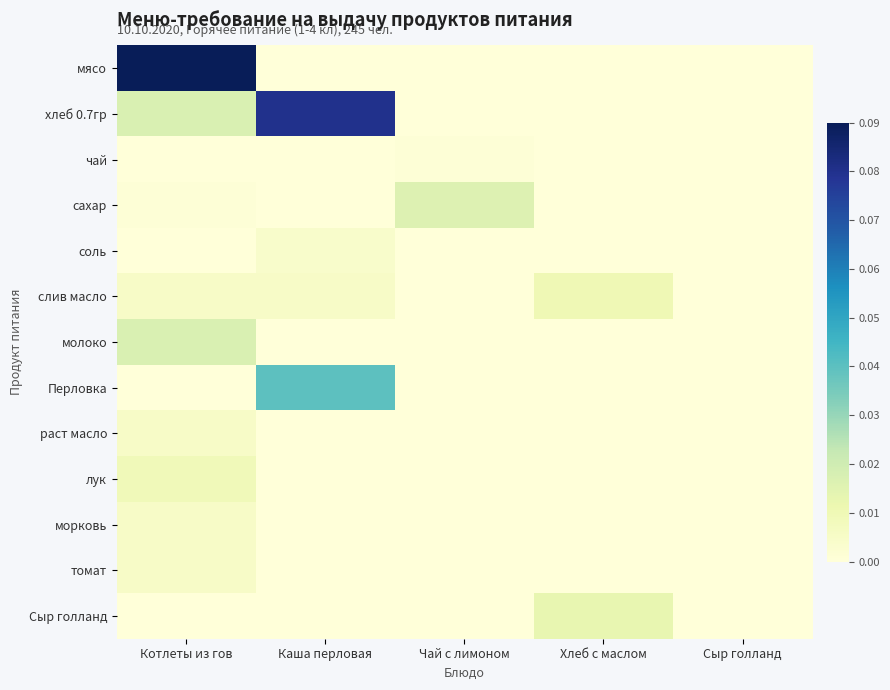

Between Каша перловая and Чай с лимоном, which series saw the biggest shift?

хлеб 0.7гр